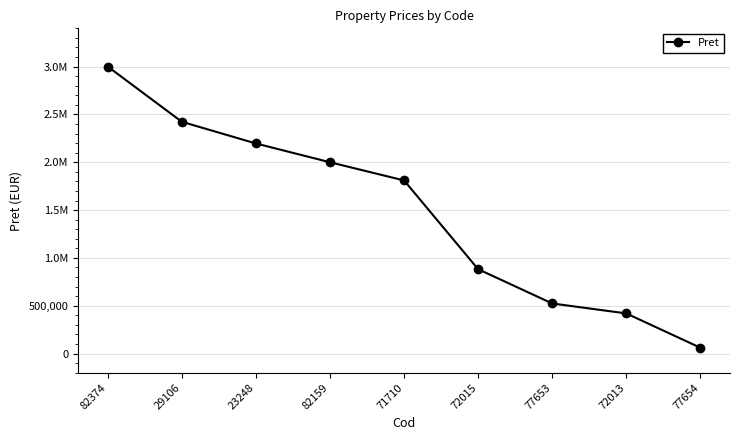

What is the label of the 6th point from the right?

82159